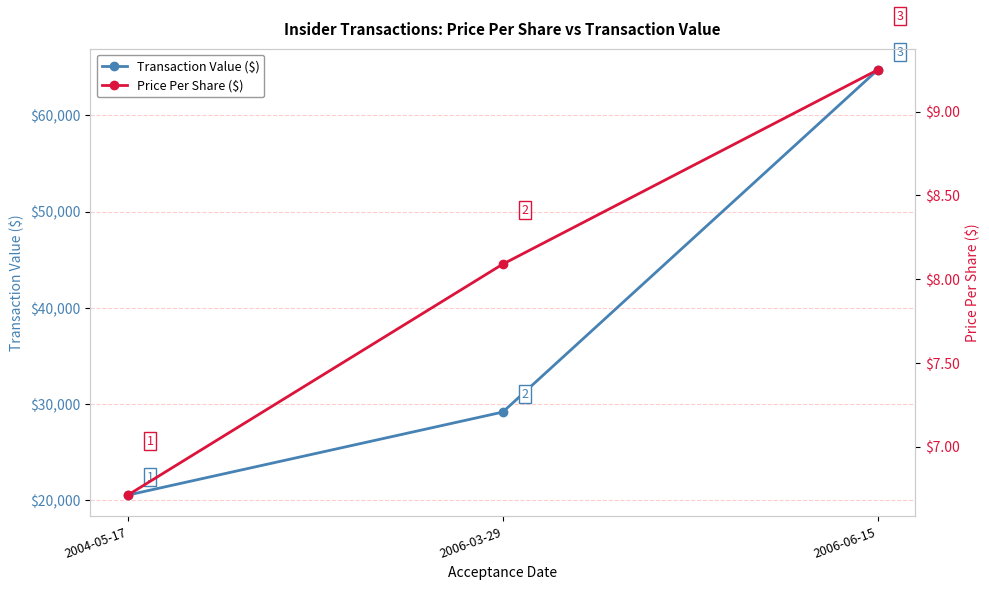

Which series has the largest total across all categories?

Transaction Value ($)